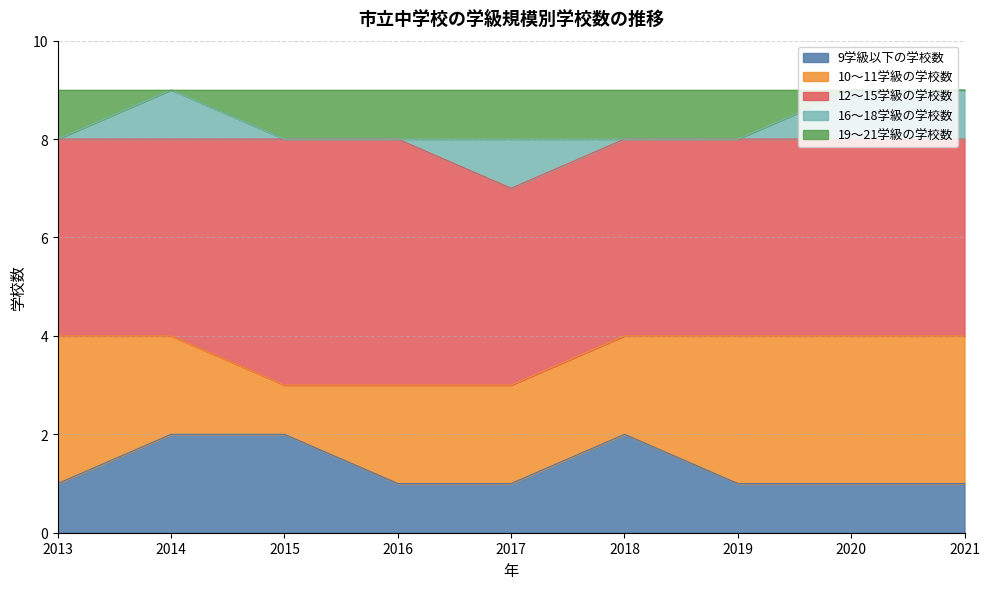

True or false: 10～11学級の学校数 has a value of 3 at 2016.

False